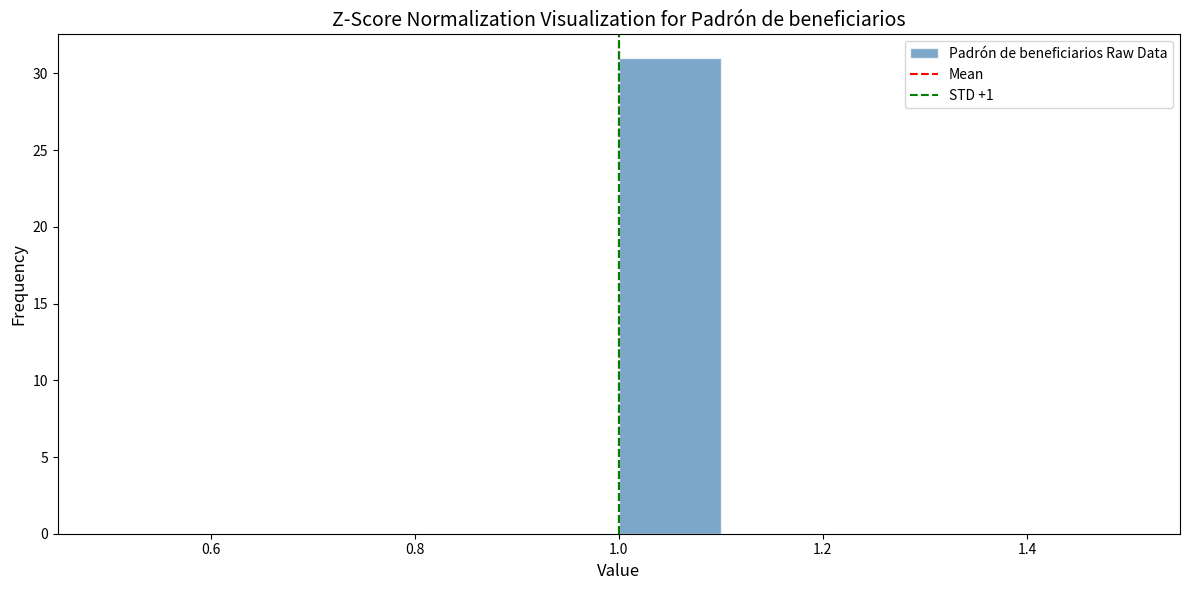

How tall is the bar that spans 1.0 to 1.1 on the x-axis? The values are not printed on the chart, so give them approximately, as read against the axis.

31